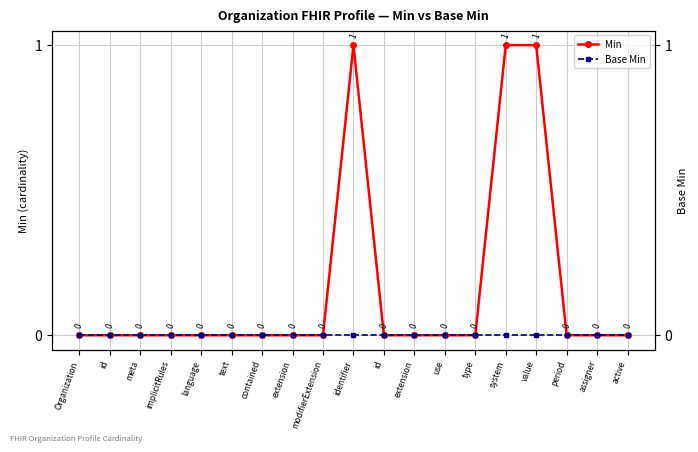

True or false: Min and Base Min intersect in this chart.

False